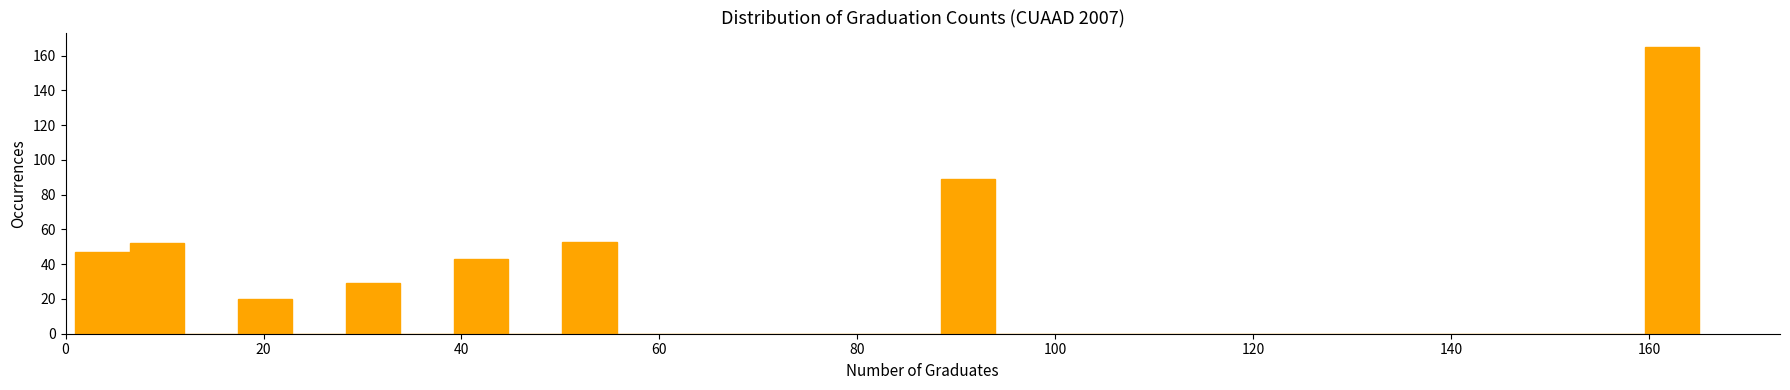

Around what value on the x-axis is the tallest bar? Give the approximate position of its centre, as read against the axis.

162